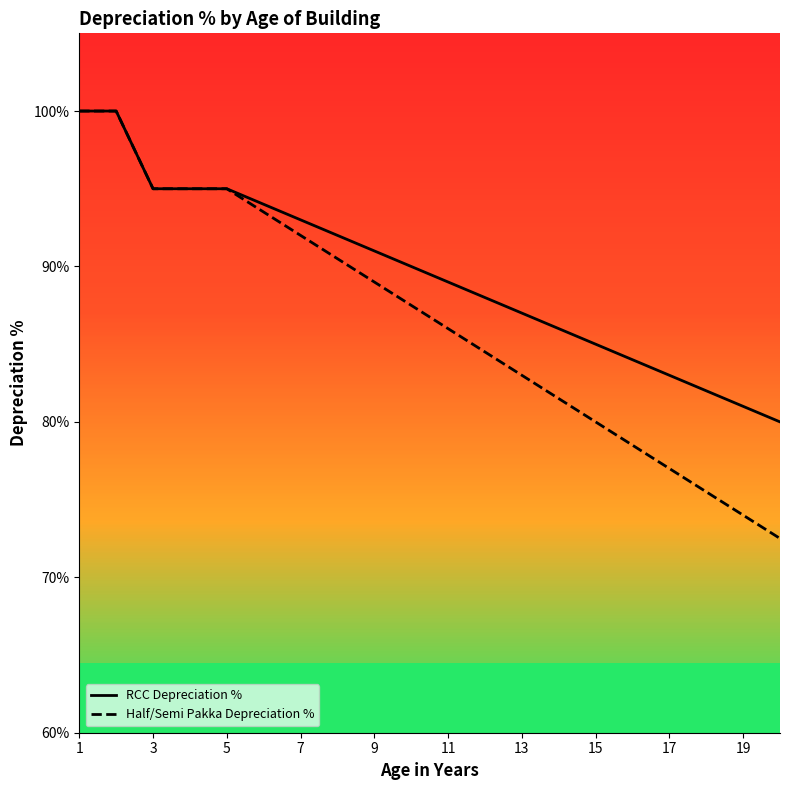

Which series has the widest spread of values?

Half/Semi Pakka Depreciation %